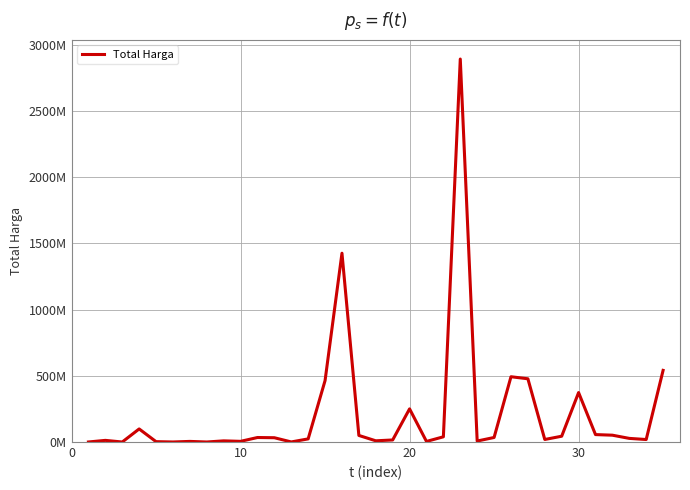

Does the chart have visible grid lines?

Yes